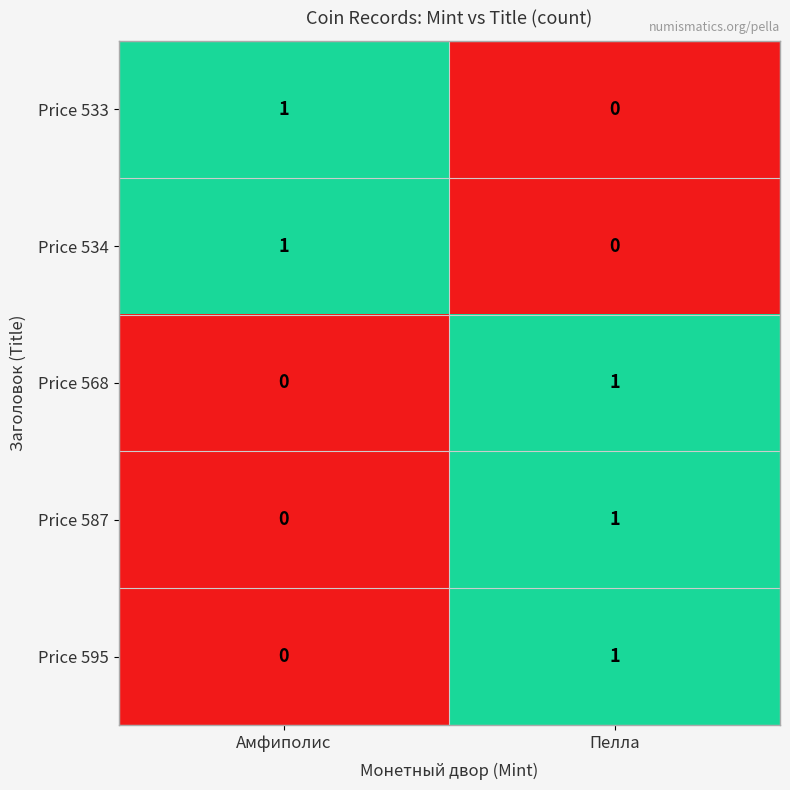

Is it true that Price 534 equals 2 at Амфиполис?

False